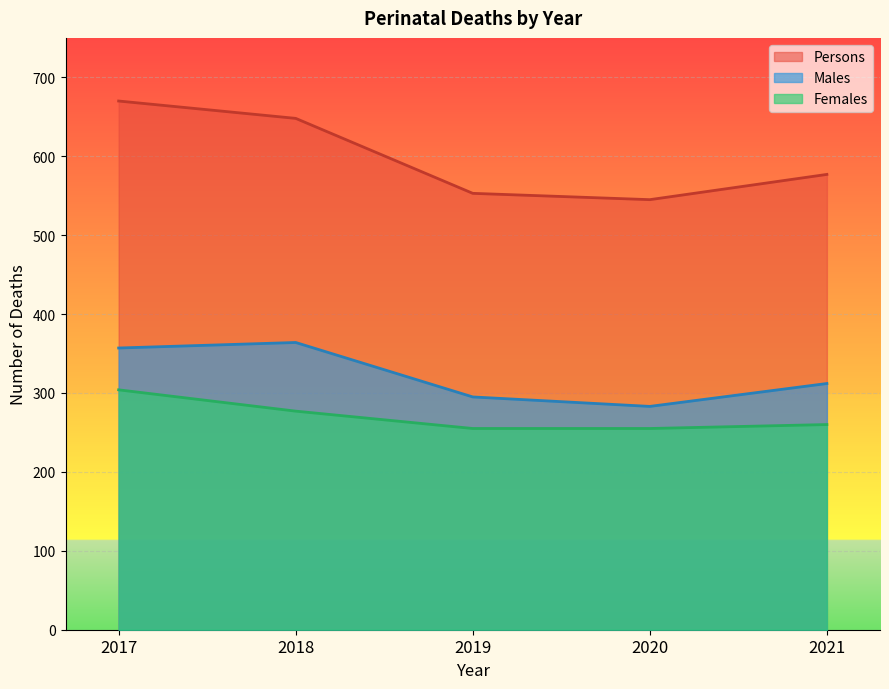

True or false: Males and Females intersect in this chart.

False